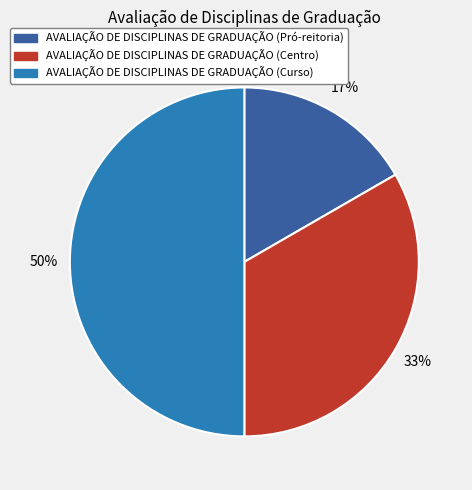

What percentage is the AVALIAÇÃO DE DISCIPLINAS DE GRADUAÇÃO (Curso) slice, to the nearest percent?

50%